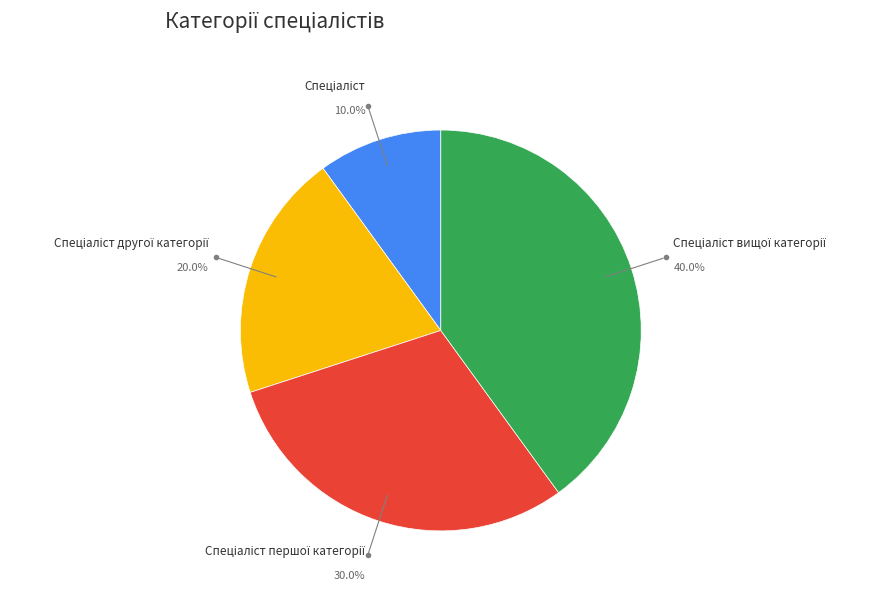

Which category has the smallest portion of the pie?

Спеціаліст